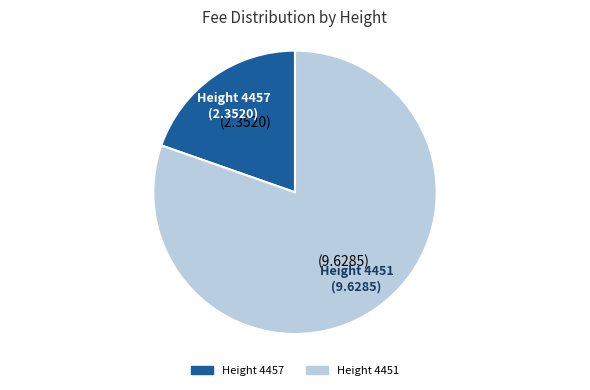

How many segments does this pie chart have?

2